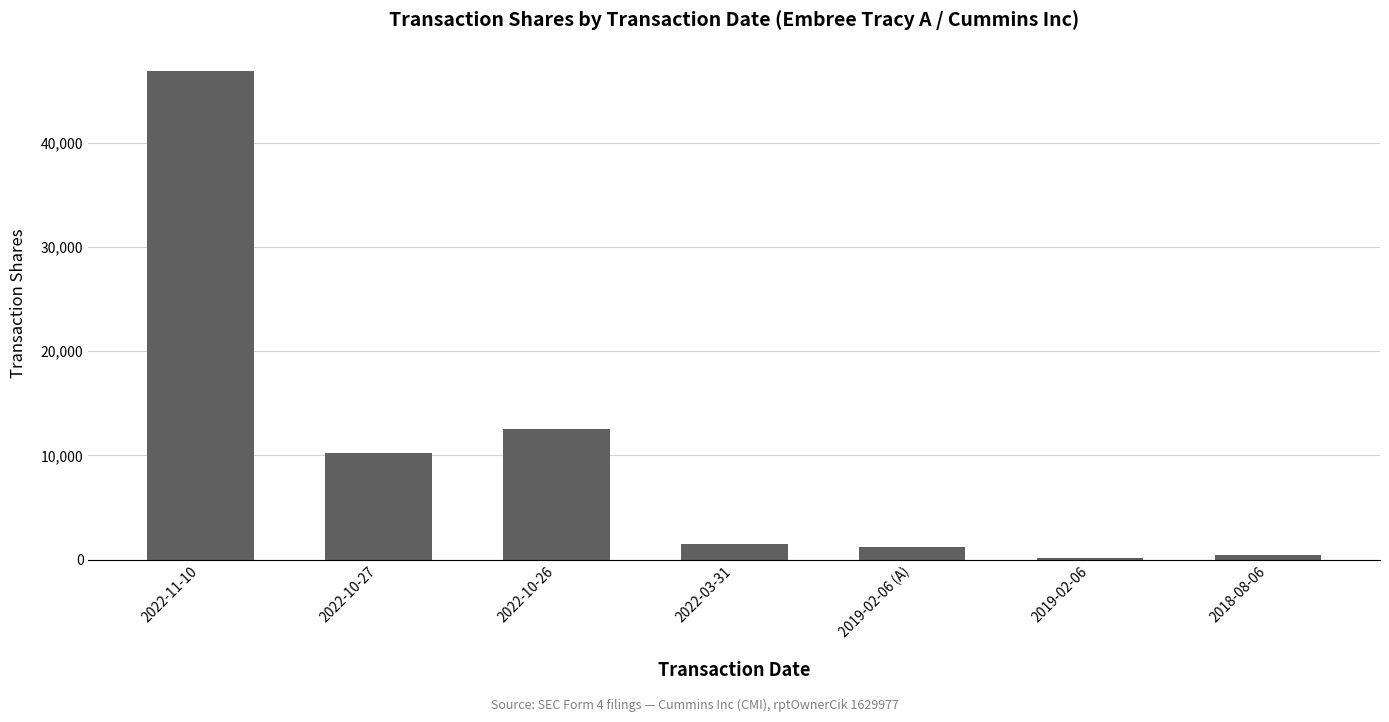

What is the change in value from 2022-11-10 to 2022-03-31?

-45390